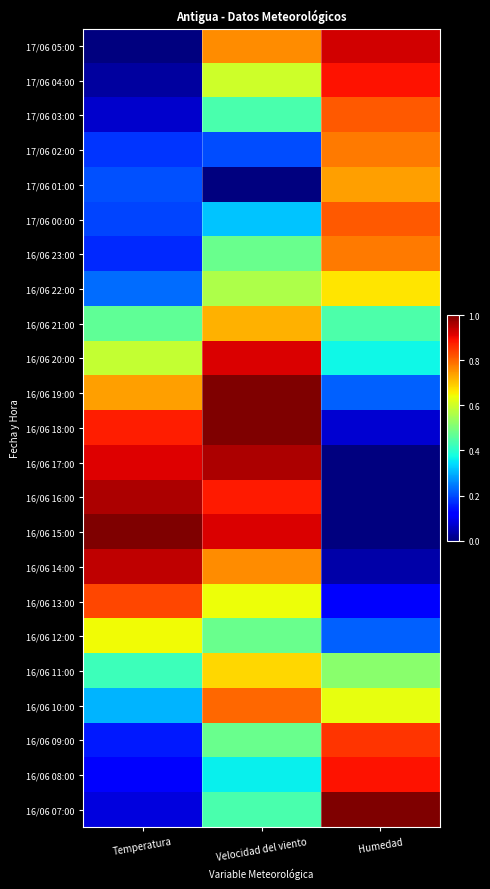

Reading left to right, transcribe all the data shown in this chart.

17/06 05:00: Temperatura=0.0	Velocidad del viento=0.8	Humedad=0.9
17/06 04:00: Temperatura=0.0	Velocidad del viento=0.6	Humedad=0.9
17/06 03:00: Temperatura=0.1	Velocidad del viento=0.4	Humedad=0.8
17/06 02:00: Temperatura=0.2	Velocidad del viento=0.2	Humedad=0.8
17/06 01:00: Temperatura=0.2	Velocidad del viento=0.0	Humedad=0.7
17/06 00:00: Temperatura=0.2	Velocidad del viento=0.3	Humedad=0.8
16/06 23:00: Temperatura=0.2	Velocidad del viento=0.5	Humedad=0.8
16/06 22:00: Temperatura=0.2	Velocidad del viento=0.6	Humedad=0.7
16/06 21:00: Temperatura=0.5	Velocidad del viento=0.7	Humedad=0.4
16/06 20:00: Temperatura=0.6	Velocidad del viento=0.9	Humedad=0.4
16/06 19:00: Temperatura=0.7	Velocidad del viento=1.0	Humedad=0.2
16/06 18:00: Temperatura=0.9	Velocidad del viento=1.0	Humedad=0.1
16/06 17:00: Temperatura=0.9	Velocidad del viento=1.0	Humedad=0.0
16/06 16:00: Temperatura=1.0	Velocidad del viento=0.9	Humedad=0.0
16/06 15:00: Temperatura=1.0	Velocidad del viento=0.9	Humedad=0.0
16/06 14:00: Temperatura=0.9	Velocidad del viento=0.8	Humedad=0.0
16/06 13:00: Temperatura=0.8	Velocidad del viento=0.6	Humedad=0.1
16/06 12:00: Temperatura=0.6	Velocidad del viento=0.5	Humedad=0.2
16/06 11:00: Temperatura=0.4	Velocidad del viento=0.7	Humedad=0.5
16/06 10:00: Temperatura=0.3	Velocidad del viento=0.8	Humedad=0.6
16/06 09:00: Temperatura=0.2	Velocidad del viento=0.5	Humedad=0.9
16/06 08:00: Temperatura=0.1	Velocidad del viento=0.4	Humedad=0.9
16/06 07:00: Temperatura=0.1	Velocidad del viento=0.4	Humedad=1.0